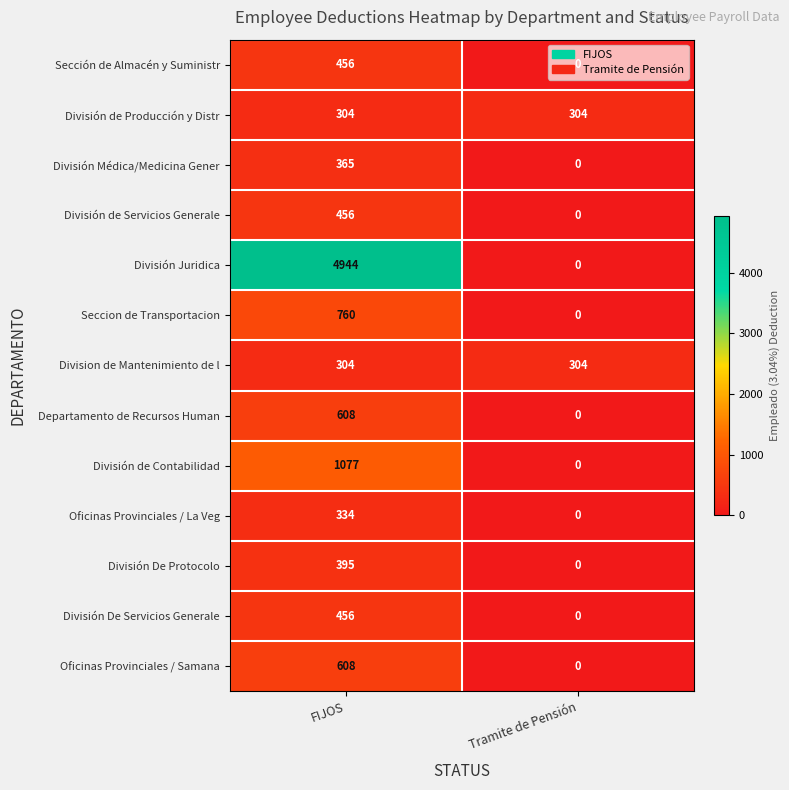

Which category has the highest value in the Departamento de Recursos Human series?

FIJOS